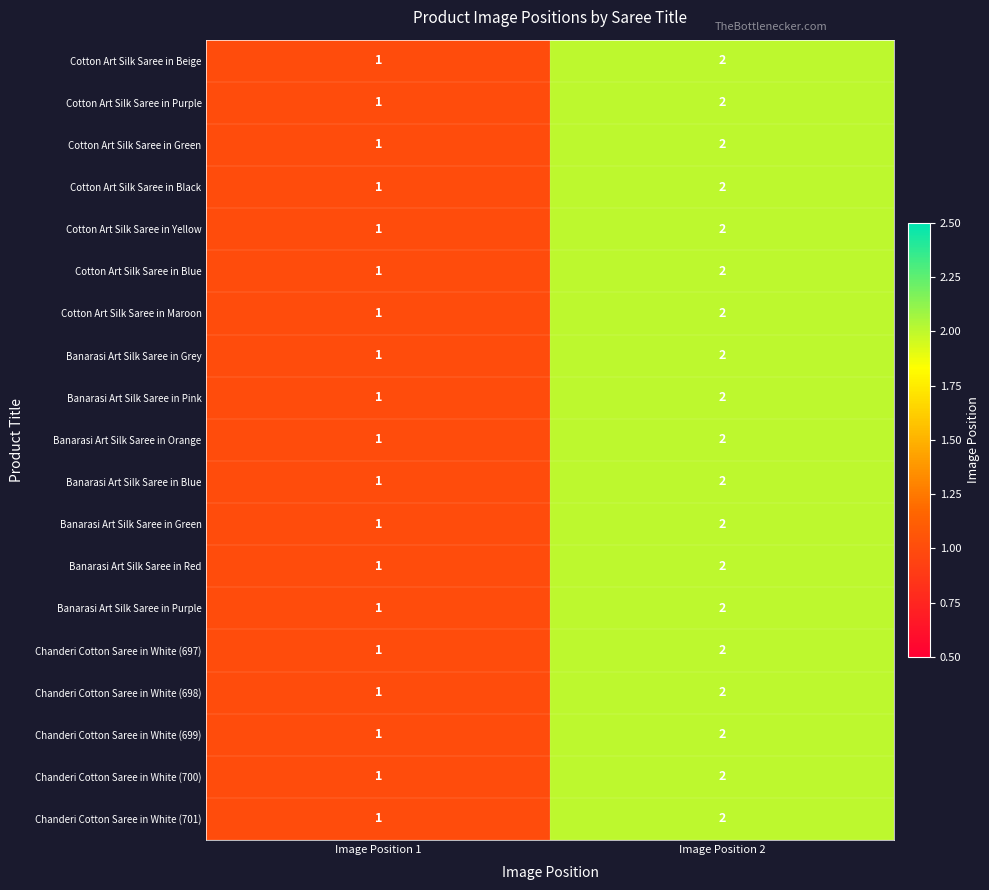

What is the total value across all series at Image Position 1?

19